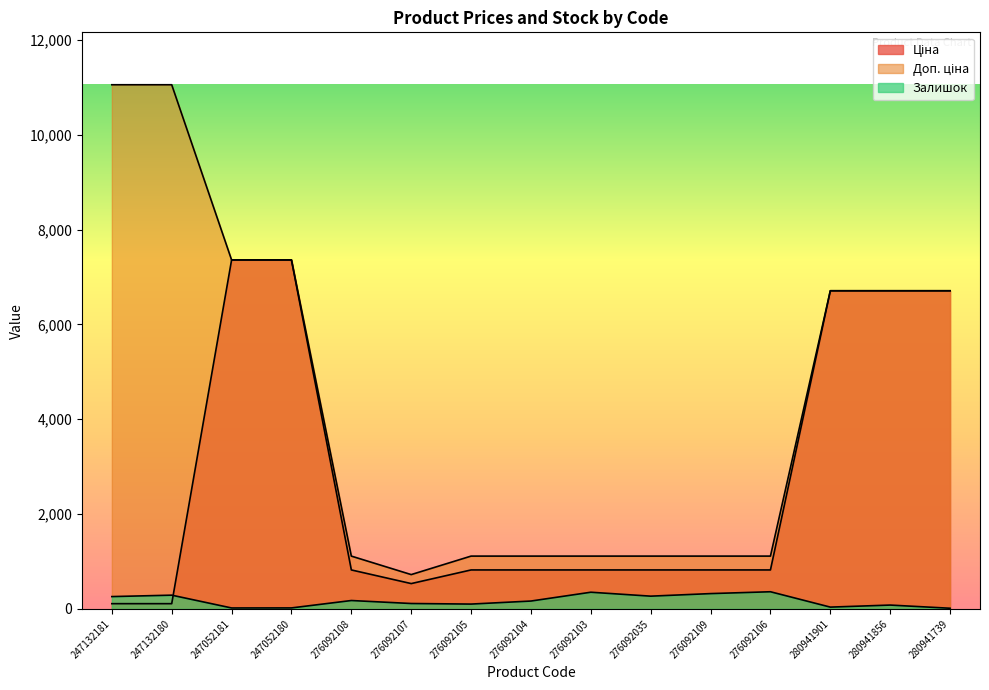

Reading left to right, what are all the values shown in this chart?

Ціна: 110.5	110.5	7360.2	7360.2	822.0	534.3	822.0	822.0	822.0	822.0	822.0	822.0	6710.2	6710.2	6710.2
Доп. ціна: 11055.0	11055.0	7360.2	7360.2	1114.0	724.0	1114.0	1114.0	1114.0	1114.0	1114.0	1114.0	6710.2	6710.2	6710.2
Залишок: 260.0	290.0	20.0	21.0	177.0	114.0	102.0	166.0	352.0	269.0	323.0	362.0	38.0	81.0	14.0